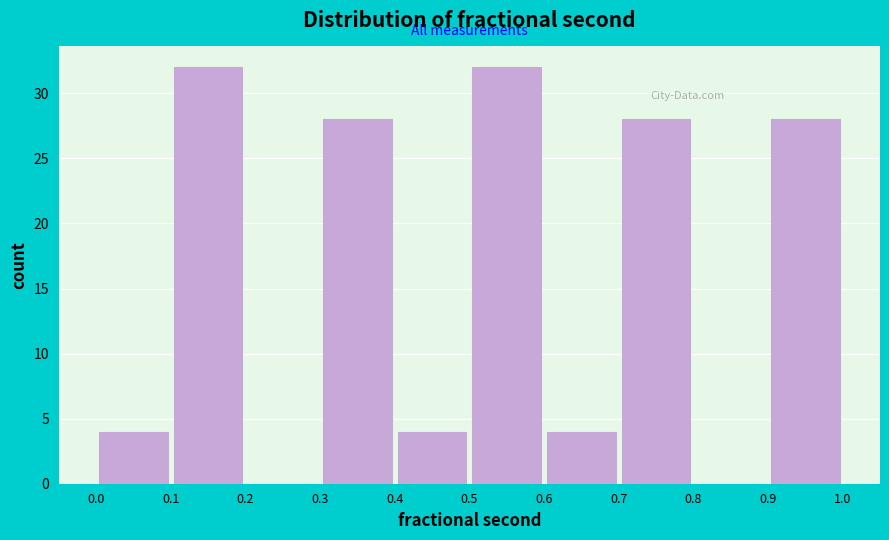

Reading left to right, list every bar in this chart as the range it spans on the x-axis followed by its height. The values are not printed on the chart, so give them approximately, as read against the axis.

0.0 to 0.1: 4
0.1 to 0.2: 32
0.2 to 0.3: 0
0.3 to 0.4: 28
0.4 to 0.5: 4
0.5 to 0.6: 32
0.6 to 0.7: 4
0.7 to 0.8: 28
0.8 to 0.9: 0
0.9 to 1.0: 28